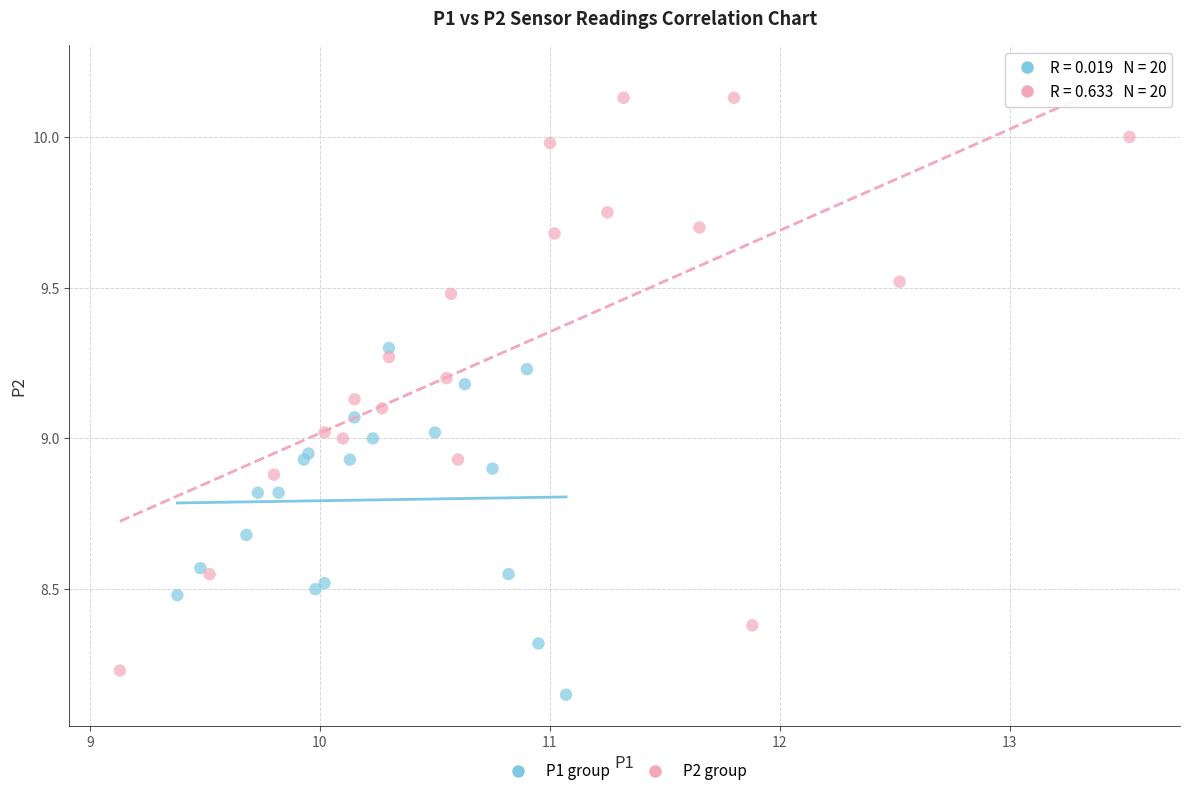

Which series has the largest Y range (max minus min)?

P2 group